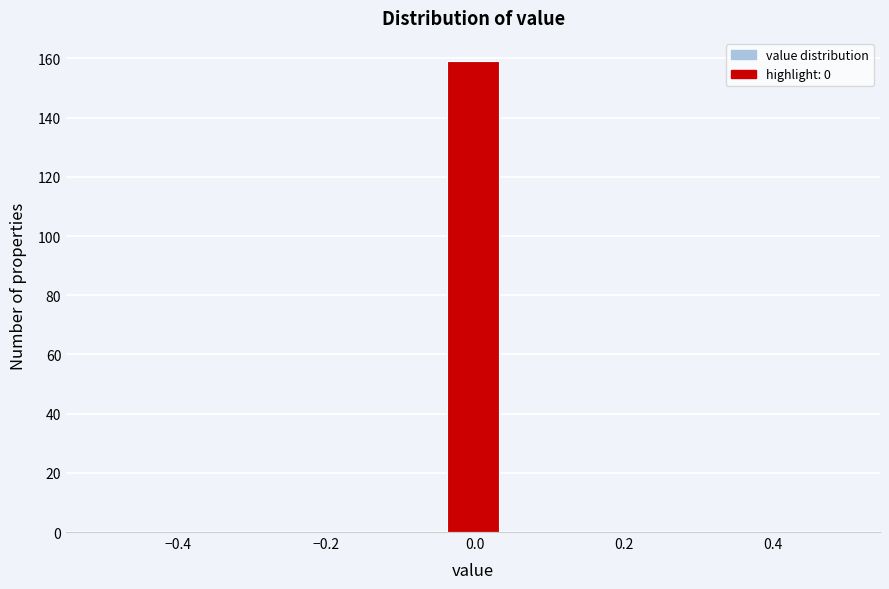

Read against the x-axis, roughly where is the centre of the tallest bar?

0.00